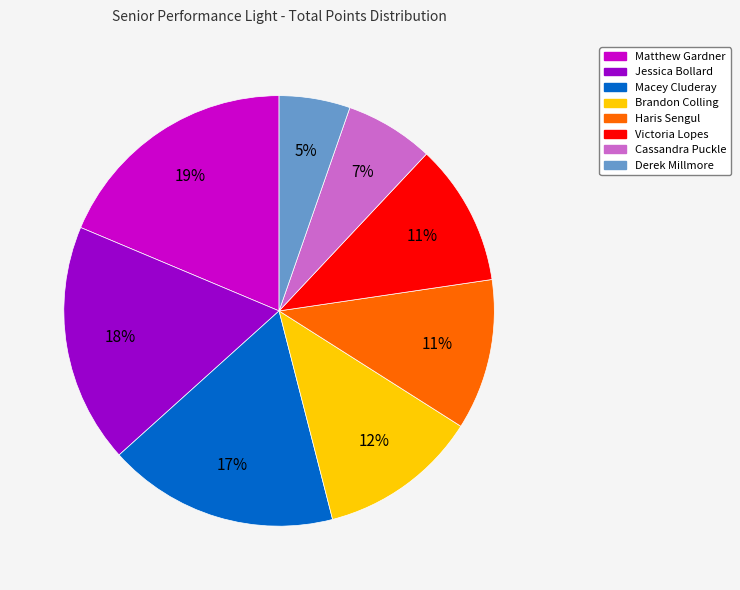

Is there a majority slice in this chart?

No